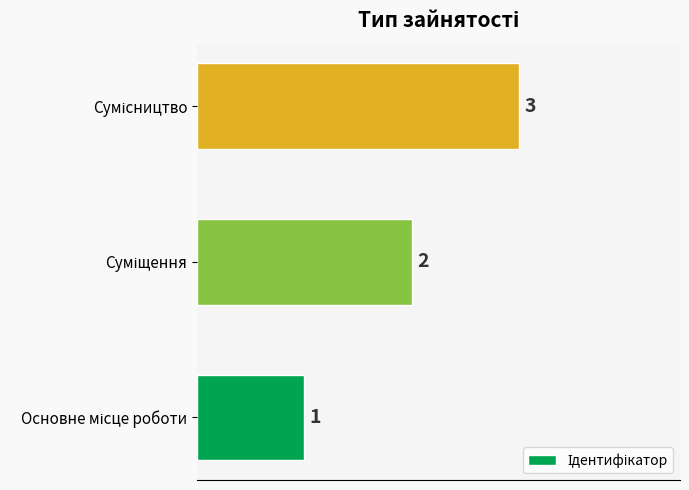

What is the maximum value shown in the chart?

3